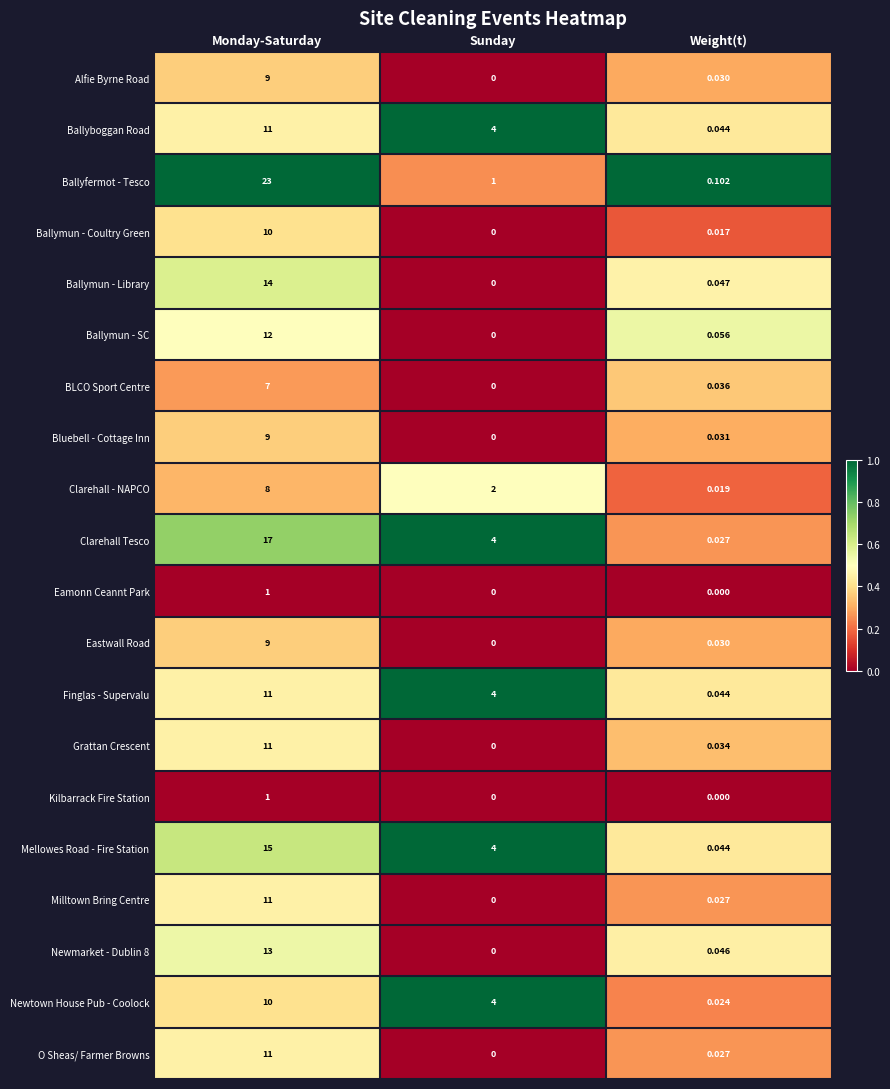

Which category has the highest value across all series?

Monday-Saturday